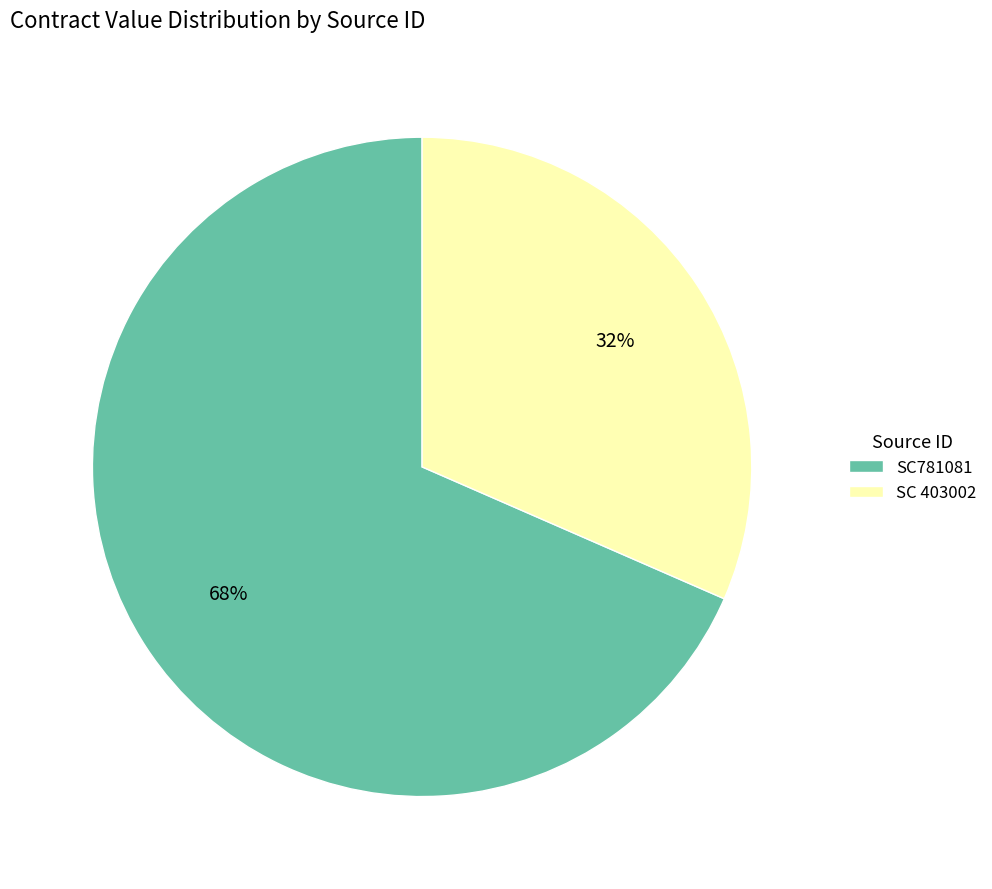

Combined, do SC781081 and SC 403002 account for over 50%?

Yes